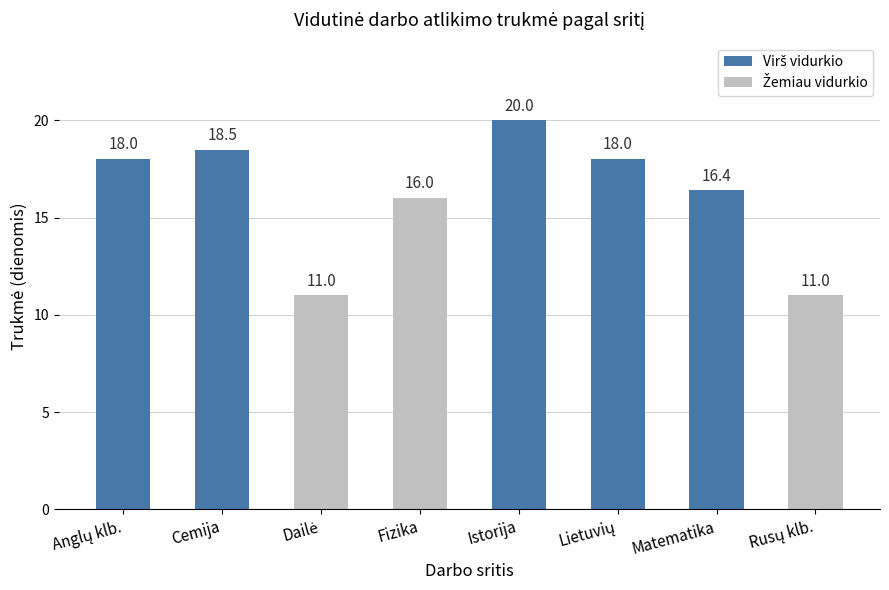

How many data points does each series have?

8